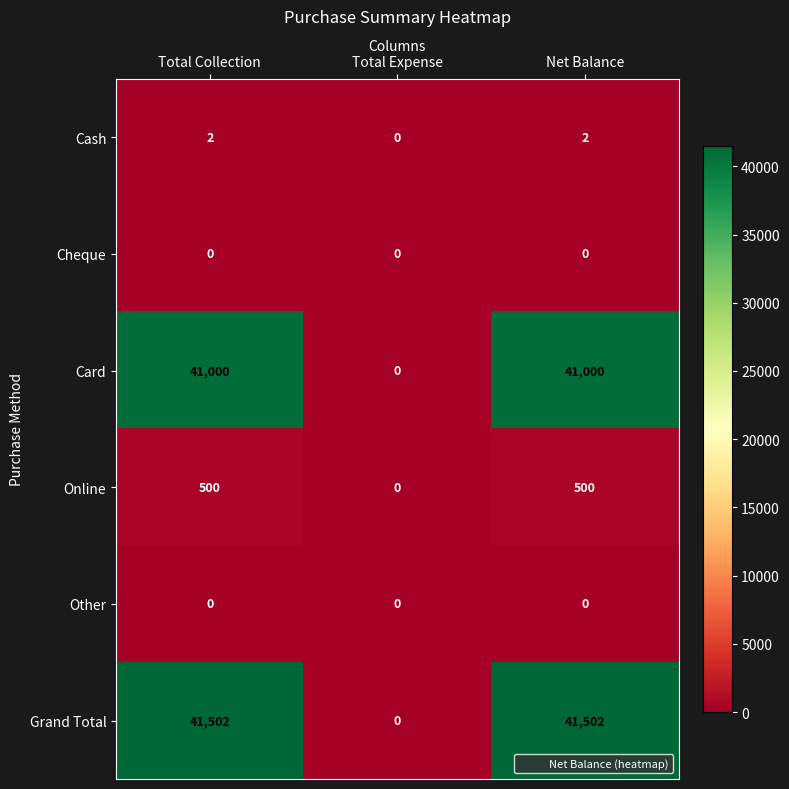

How many values in the Online series are below 500?

1